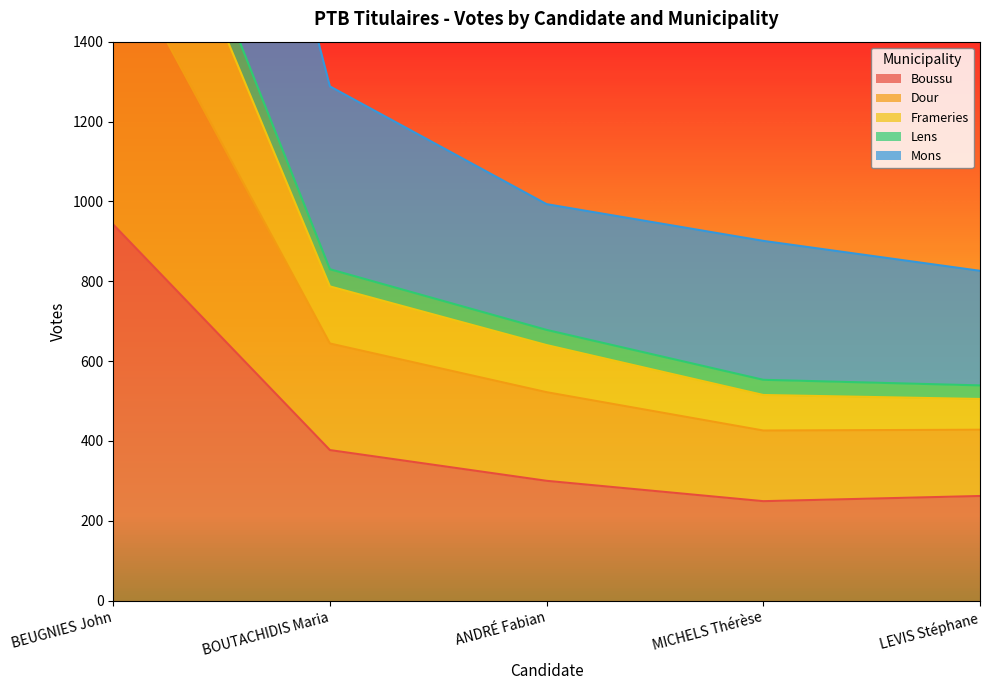

What is the lowest value of the Boussu series?

249